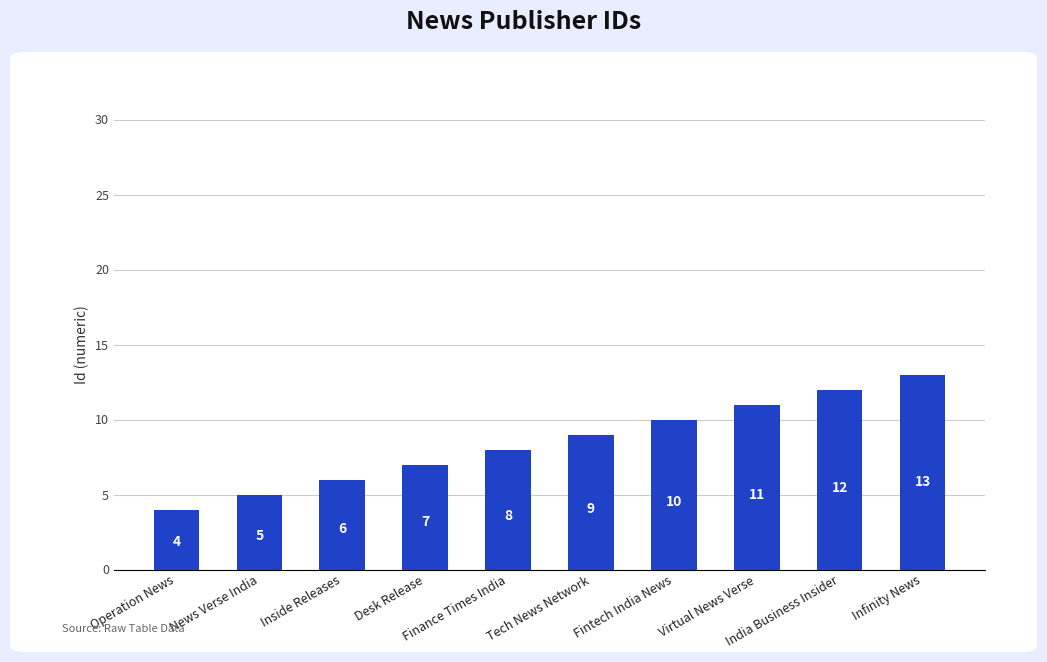

What is the difference between the maximum and minimum values?

9